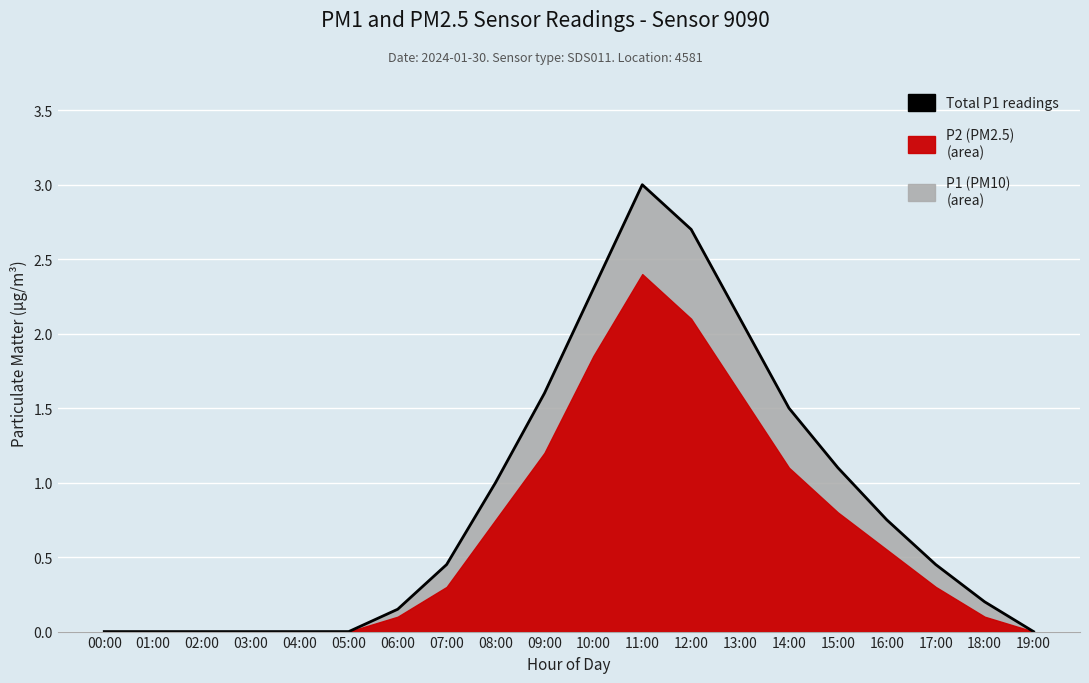

How many points are higher than both their immediate neighbors (excluding endpoints)?

1